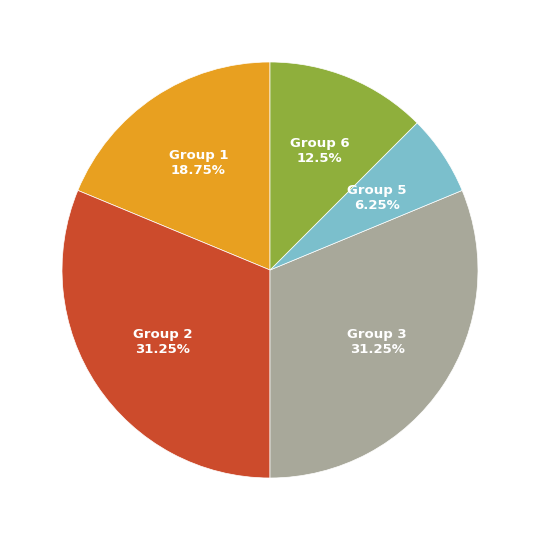

Is there a majority slice in this chart?

No